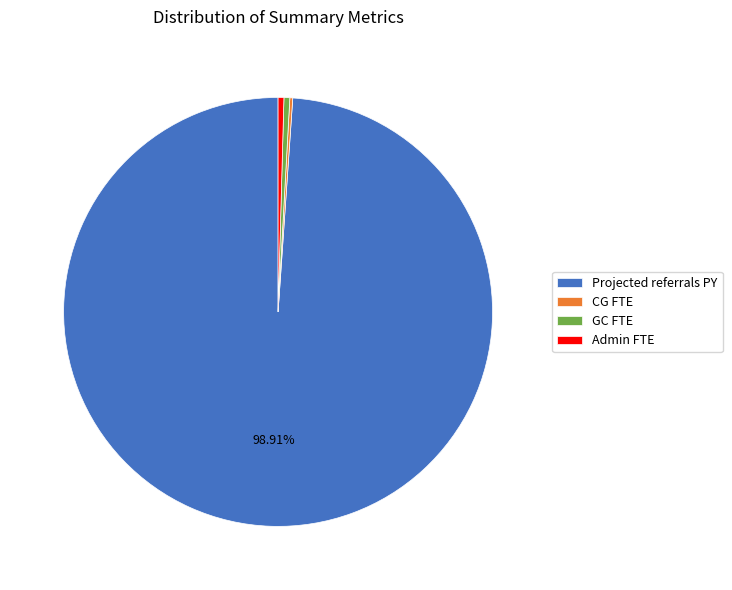

Which category has the biggest portion of the pie?

Projected referrals PY